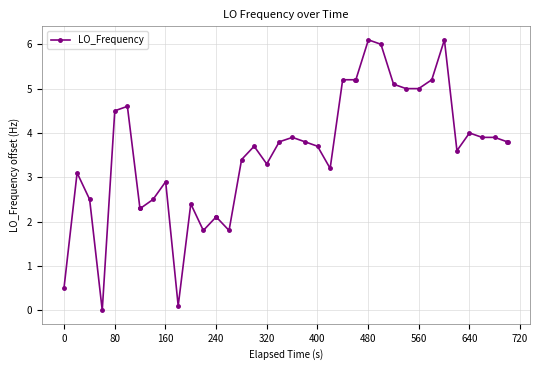

What is the difference between the maximum and second lowest values?

6.0